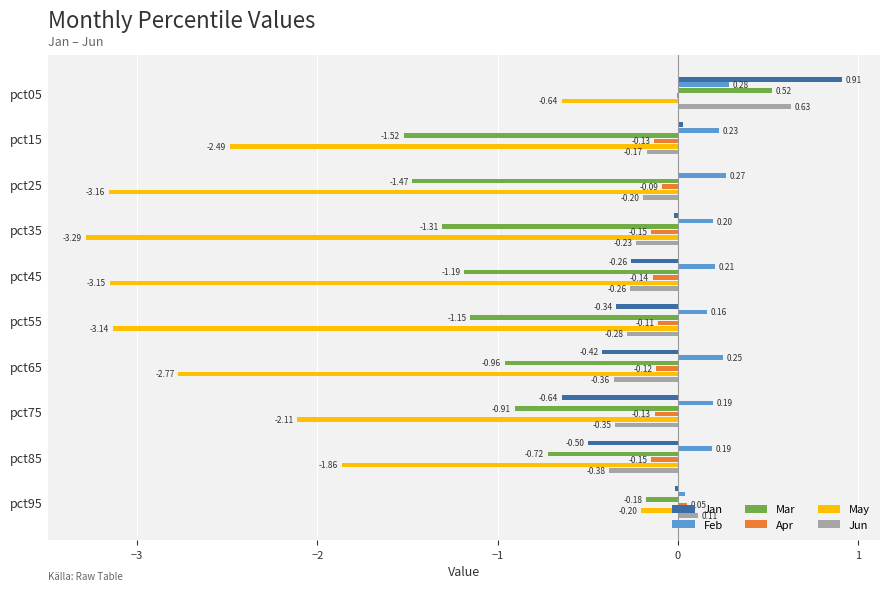

What is the sum of all Mar values?

-8.9